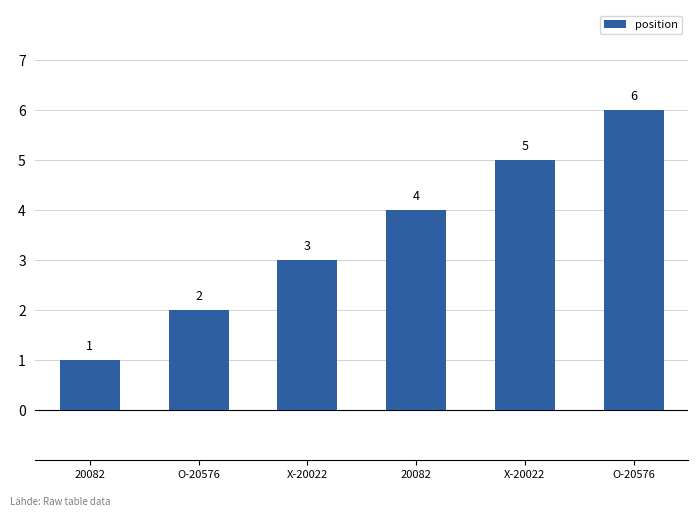

How many series are shown in this chart?

1